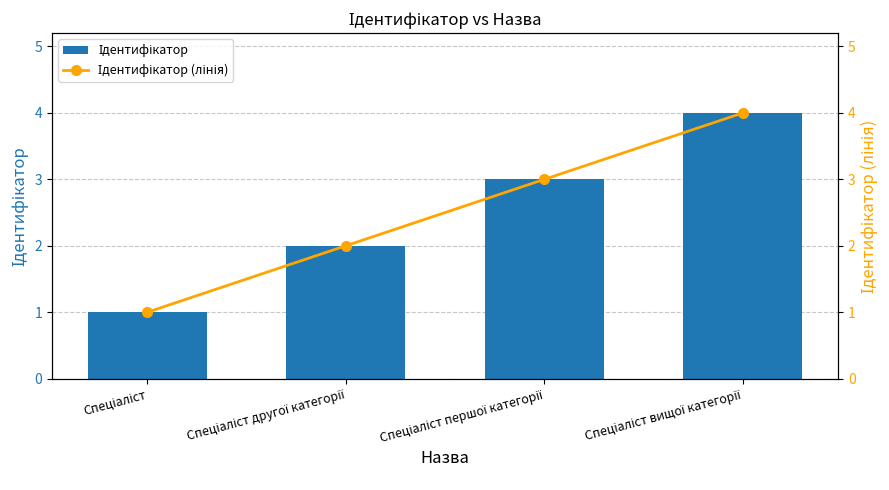

At which category does the chart reach its minimum across all series?

Спеціаліст